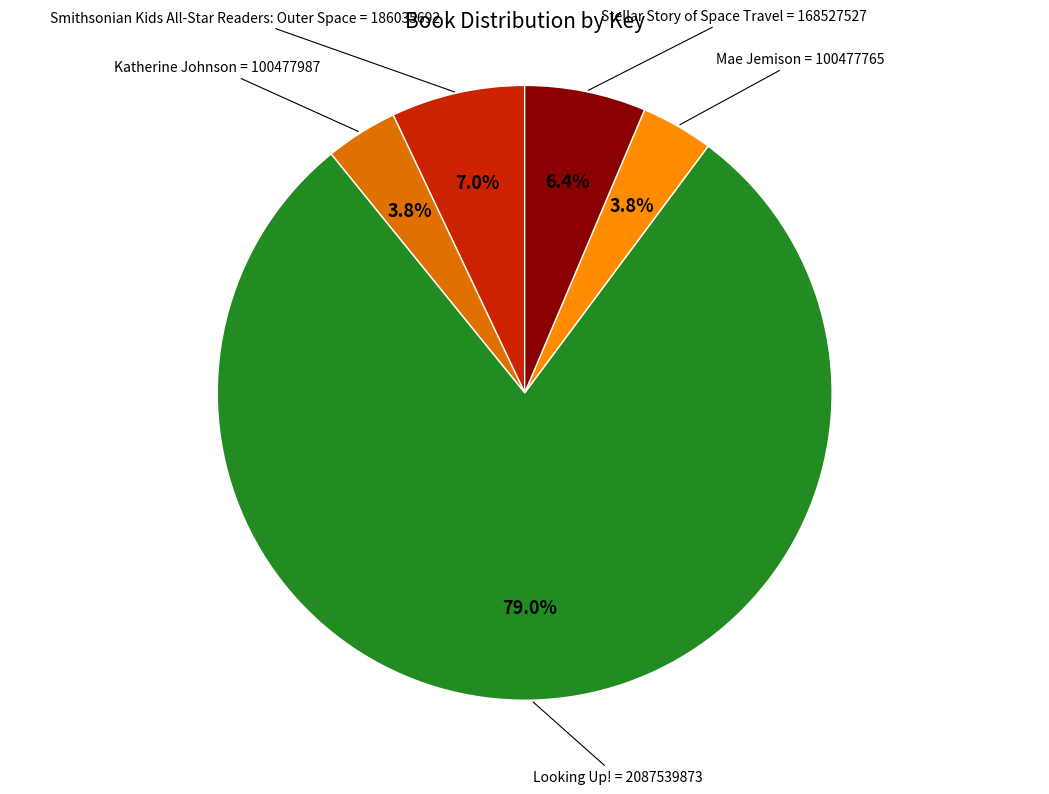

Is there any slice that represents more than half of the pie?

Yes